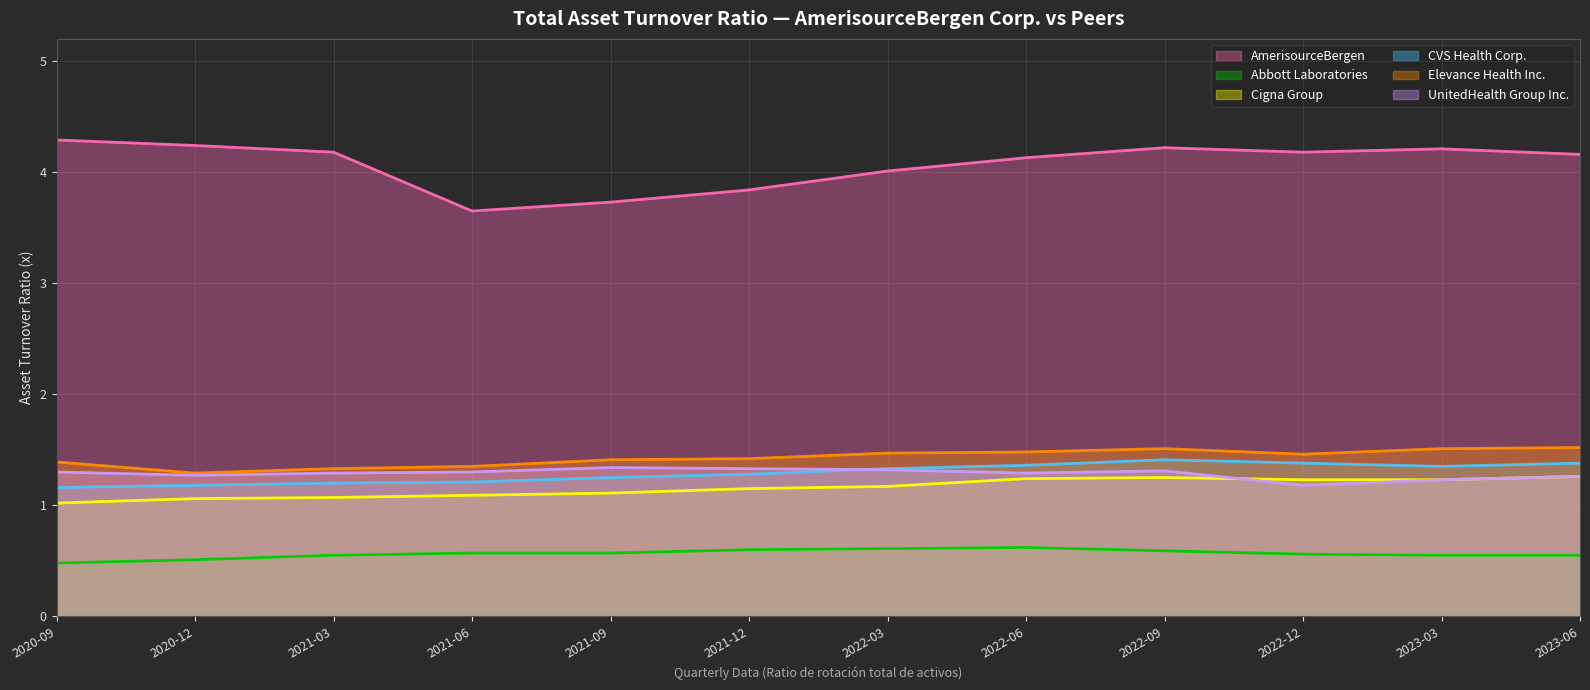

What is the total value across all series at 2023-06?

10.1